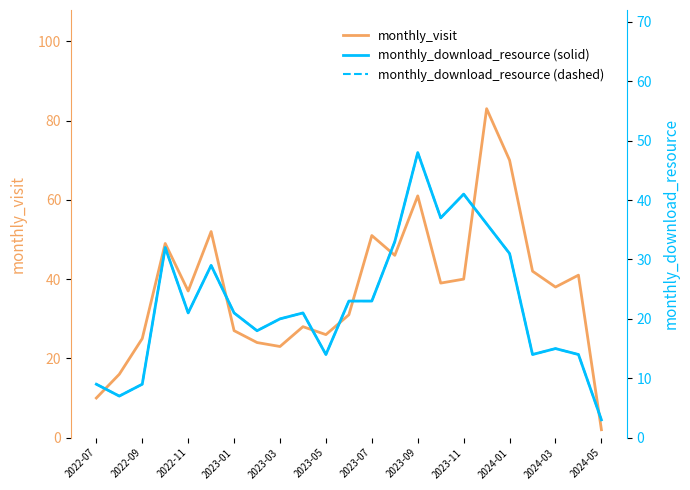

The monthly_visit series shows 23 at 2024-03. True or false?

False